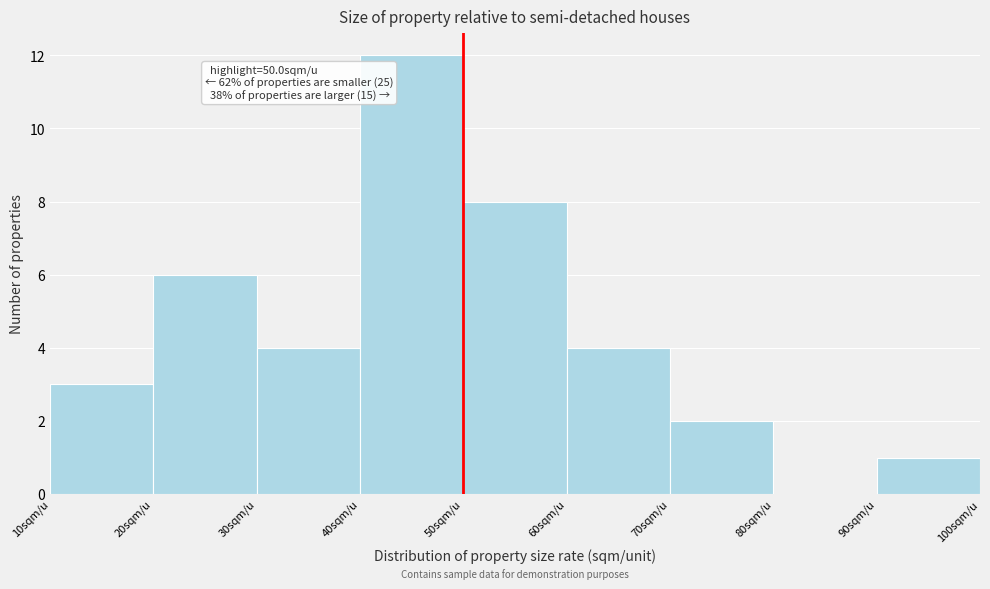

Over which range of the x-axis is the bar tallest?

40 to 50